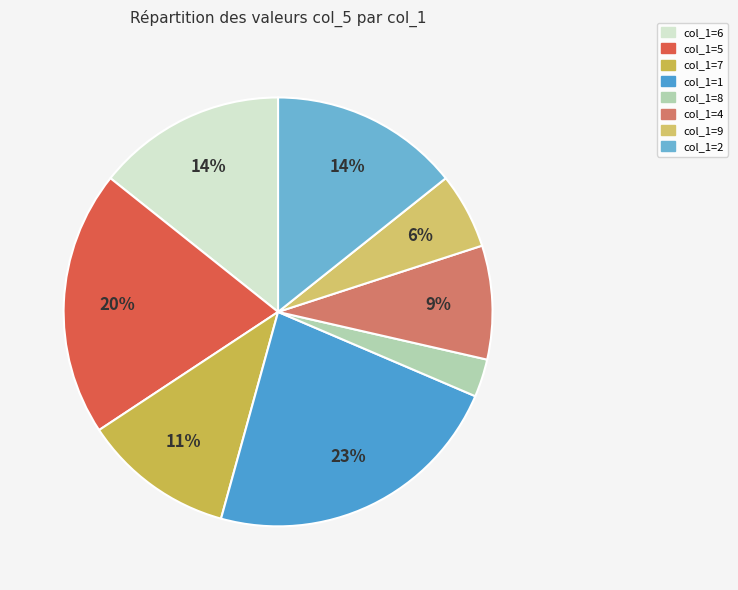

What percentage do col_1=8 and col_1=7 together represent?

14.3%